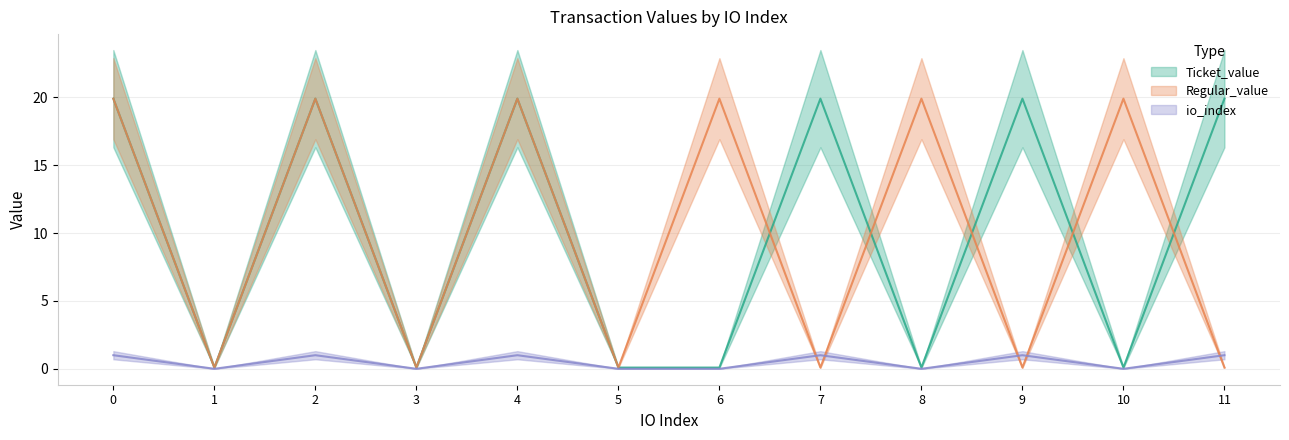

What is the value of the Regular_value point at the 7th from the left?

19.9